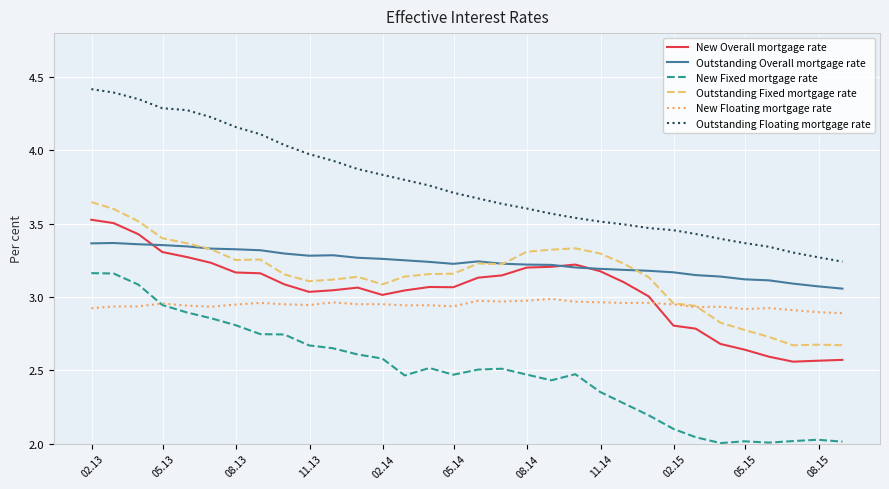

True or false: Outstanding Fixed mortgage rate and New Fixed mortgage rate cross at least once.

False